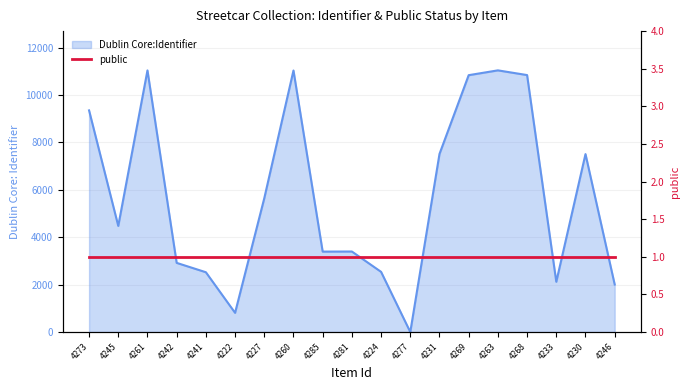

Does the chart have visible grid lines?

Yes